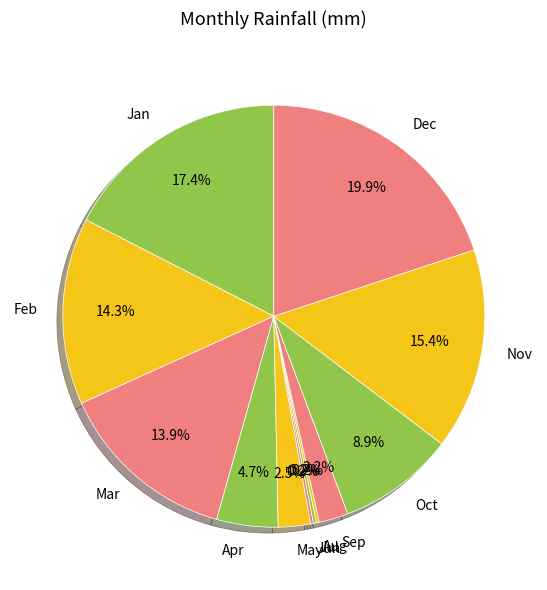

Combined, what portion of the pie is Sep and Dec?

22.1%